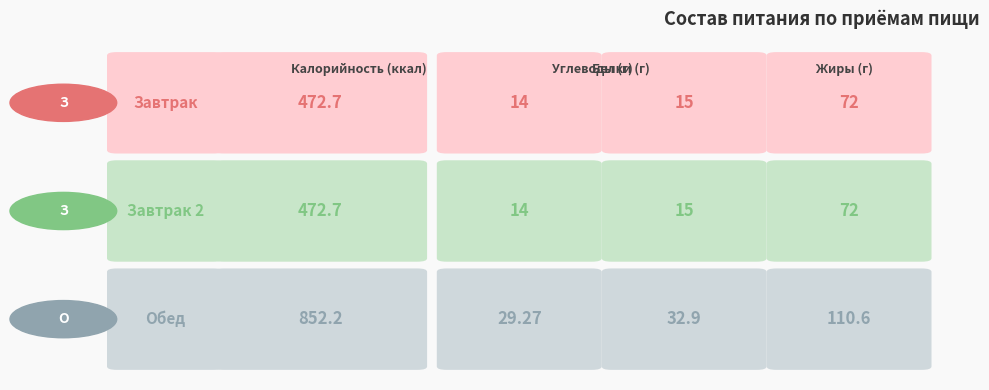

At how many categories does at least one series exceed 600?

1